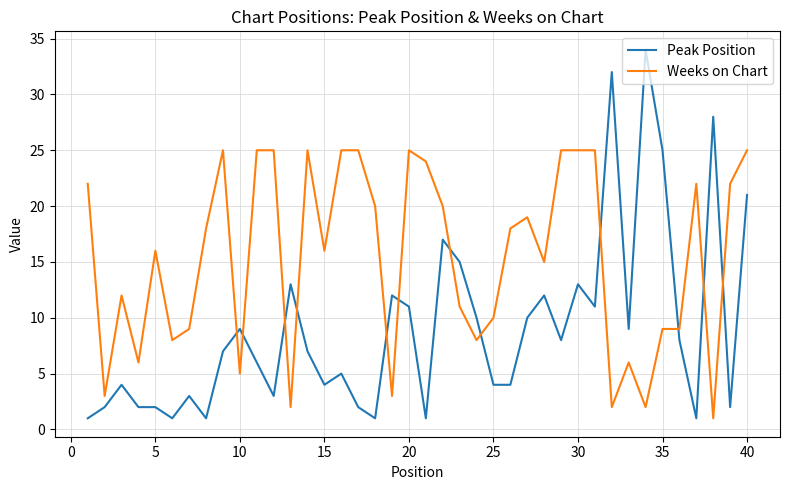

What is the sum of all Peak Position values?

361